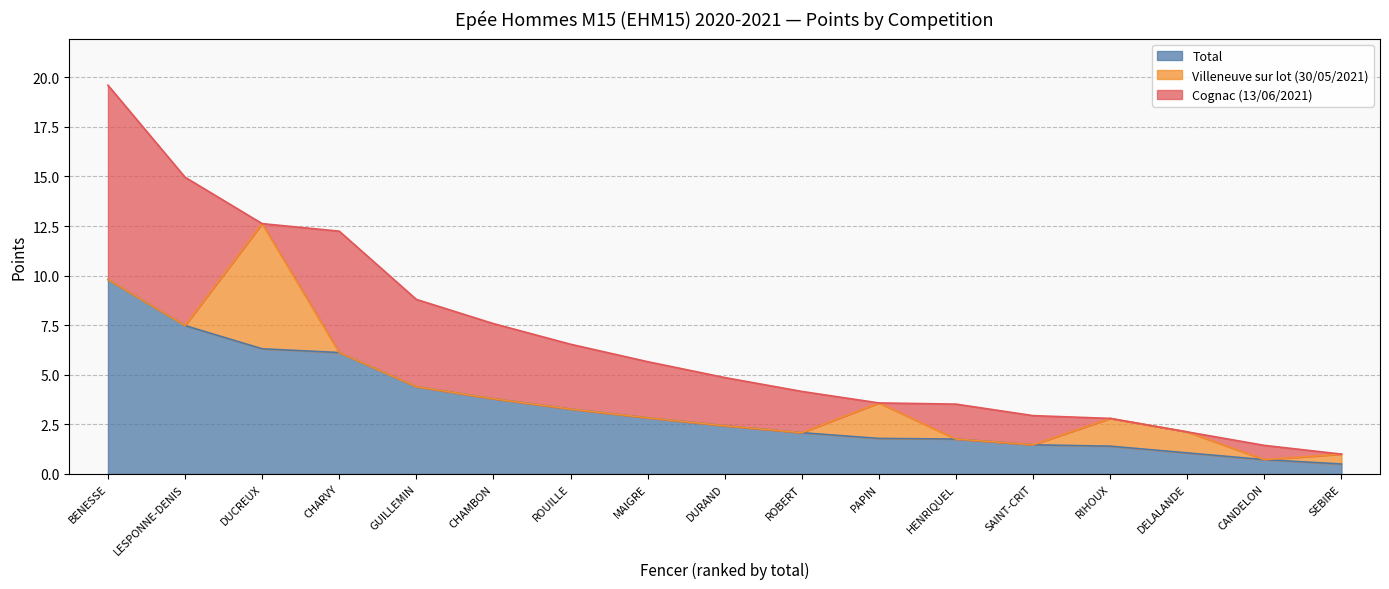

Between GUILLEMIN and SEBIRE, which series saw the biggest shift?

Cognac (13/06/2021)